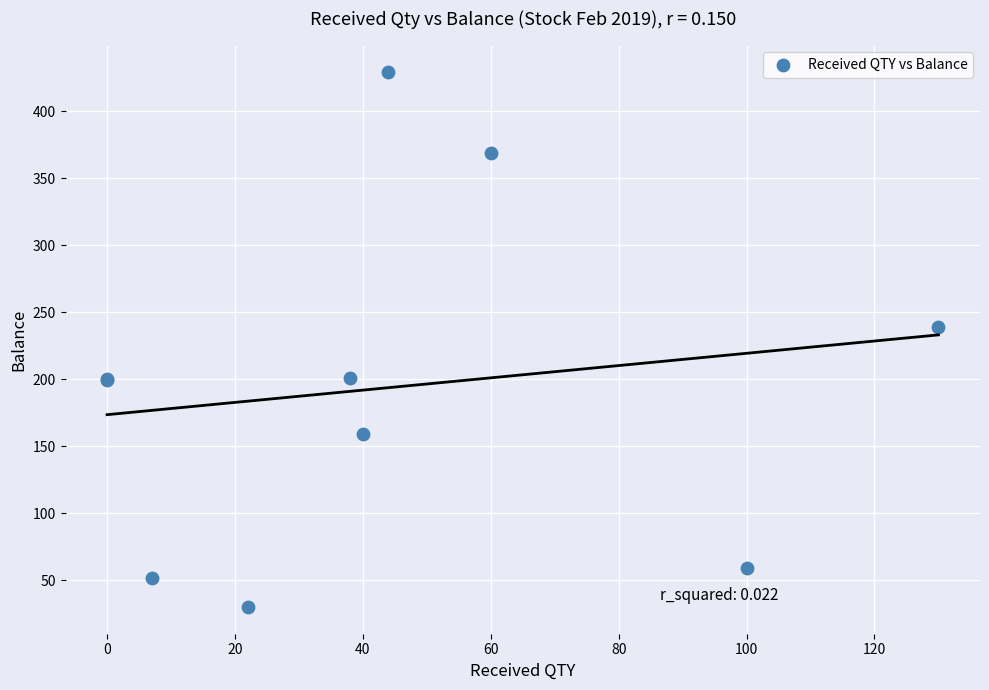

What Y value in the scatter plot is closest to 229?

239